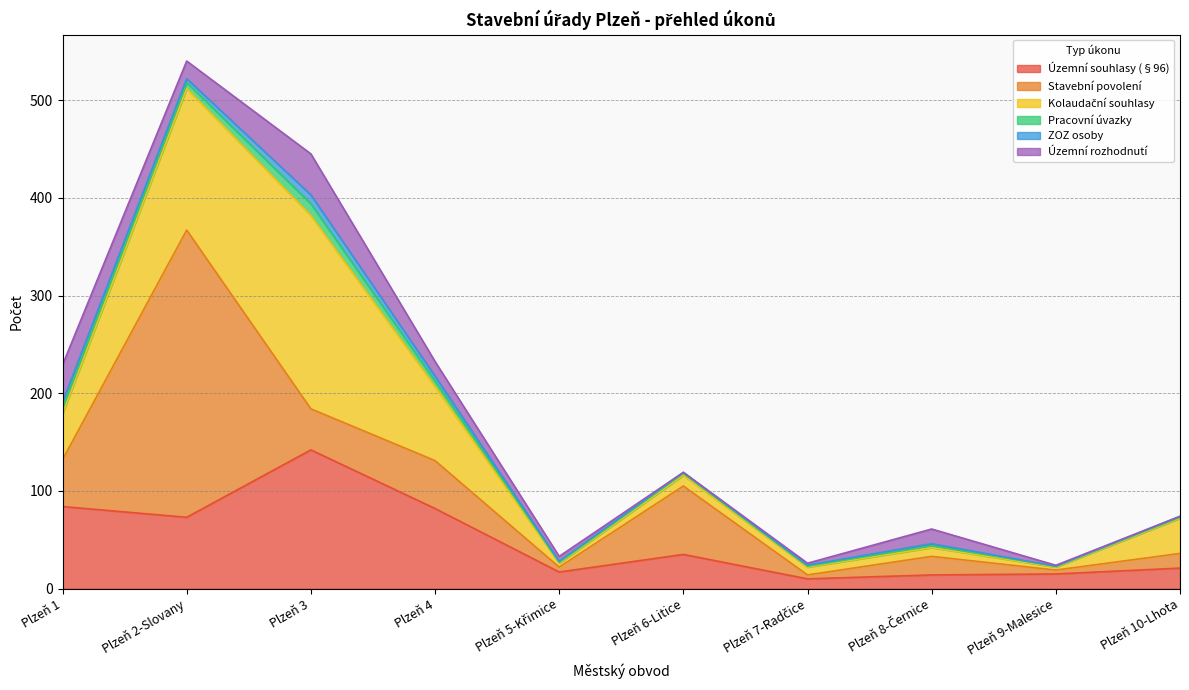

What is the label of the 5th point from the left?

Plzeň 5-Křimice